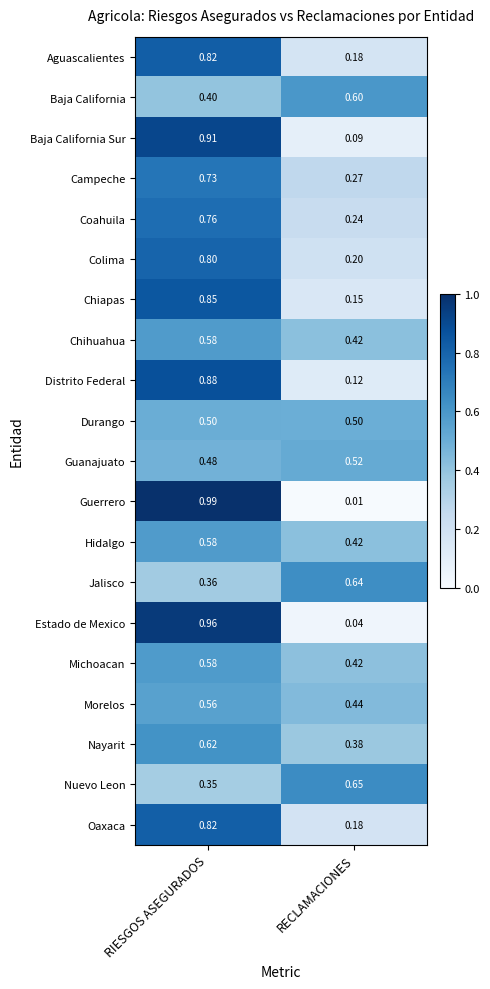

How many data points does each series have?

2